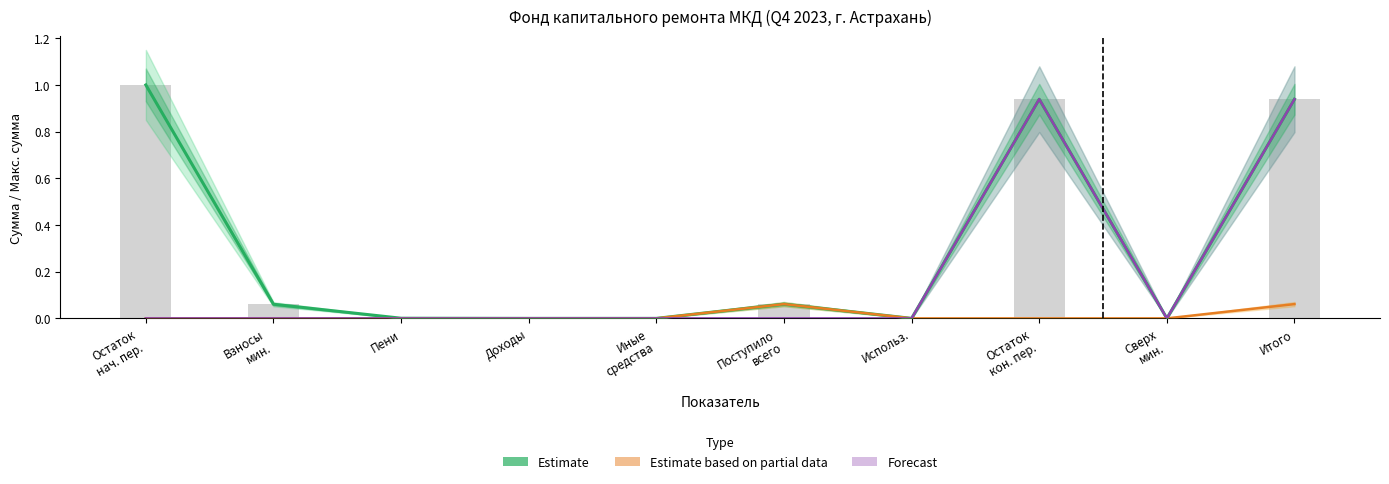

At which label does Estimate reach its peak?

Остаток
нач. пер.